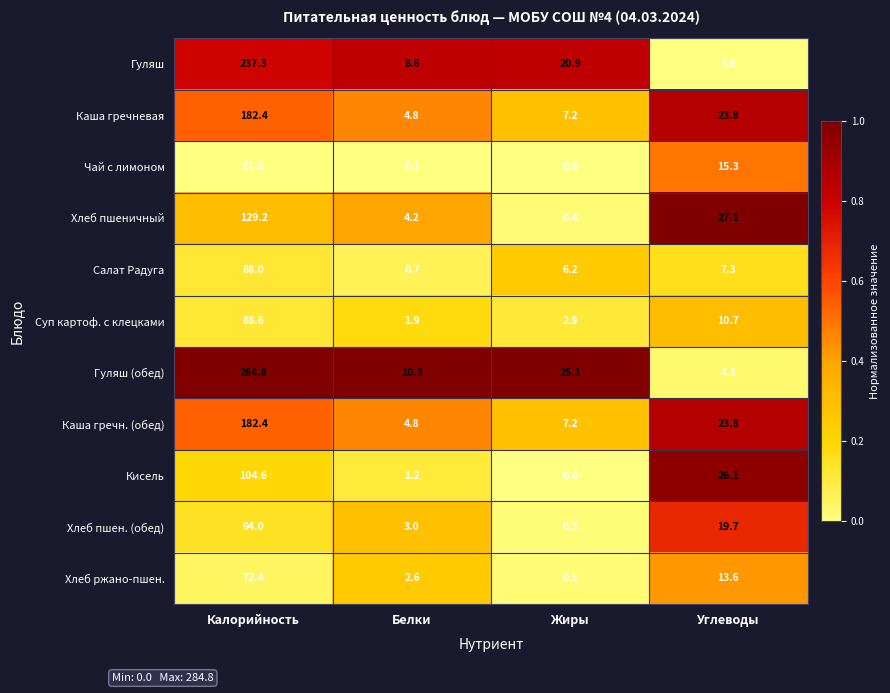

The Каша гречневая series shows 182.4 at Калорийность. True or false?

True